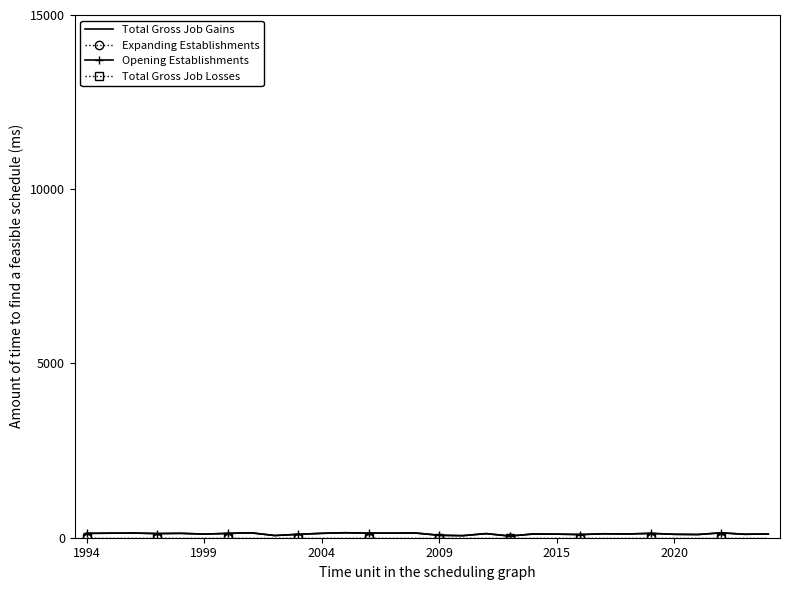

At which category is the sum across all series the highest?

11